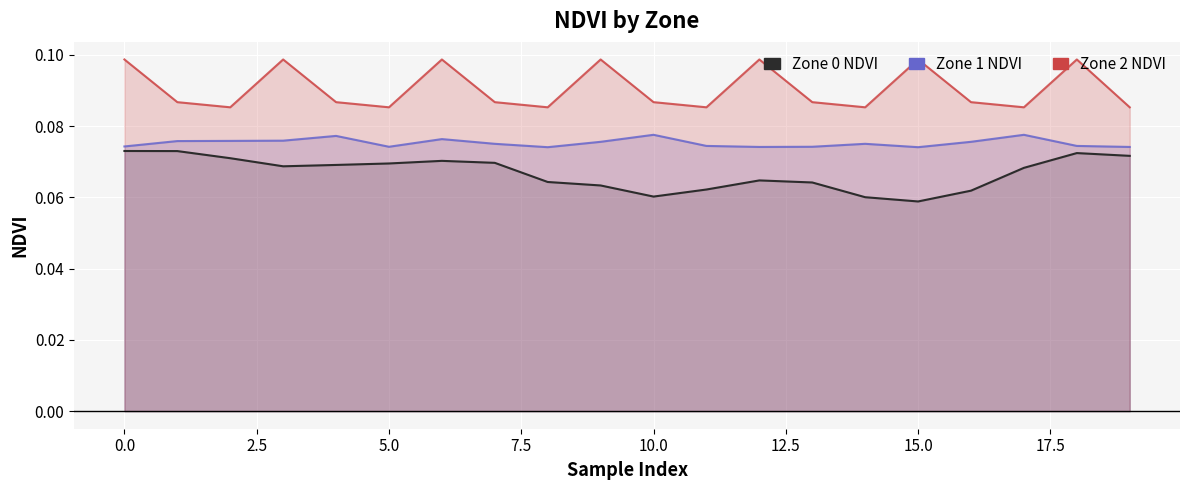

How many distinct data groups are displayed?

3